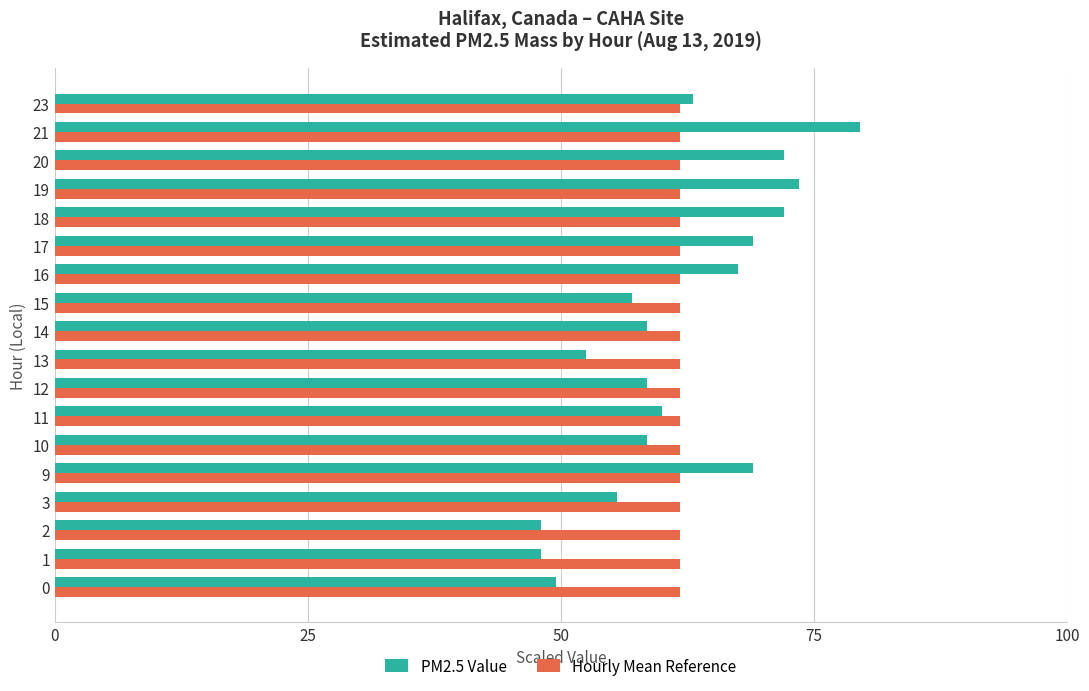

Which series has the widest spread of values?

PM2.5 Value